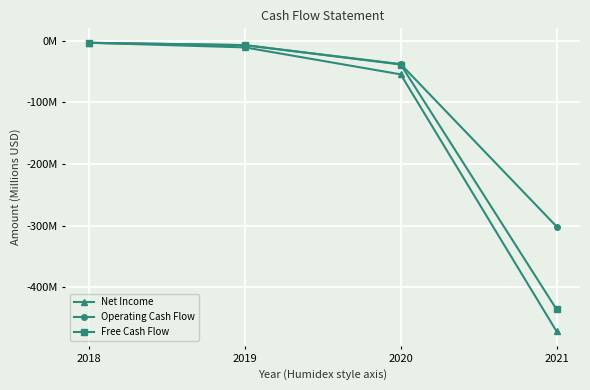

What are all the series names shown in the legend?

Net Income, Operating Cash Flow, Free Cash Flow